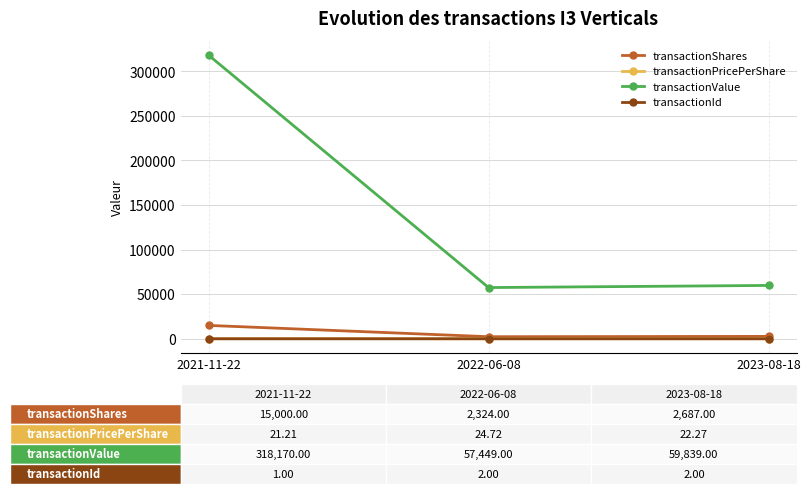

Which series has the largest range (max minus min)?

transactionValue